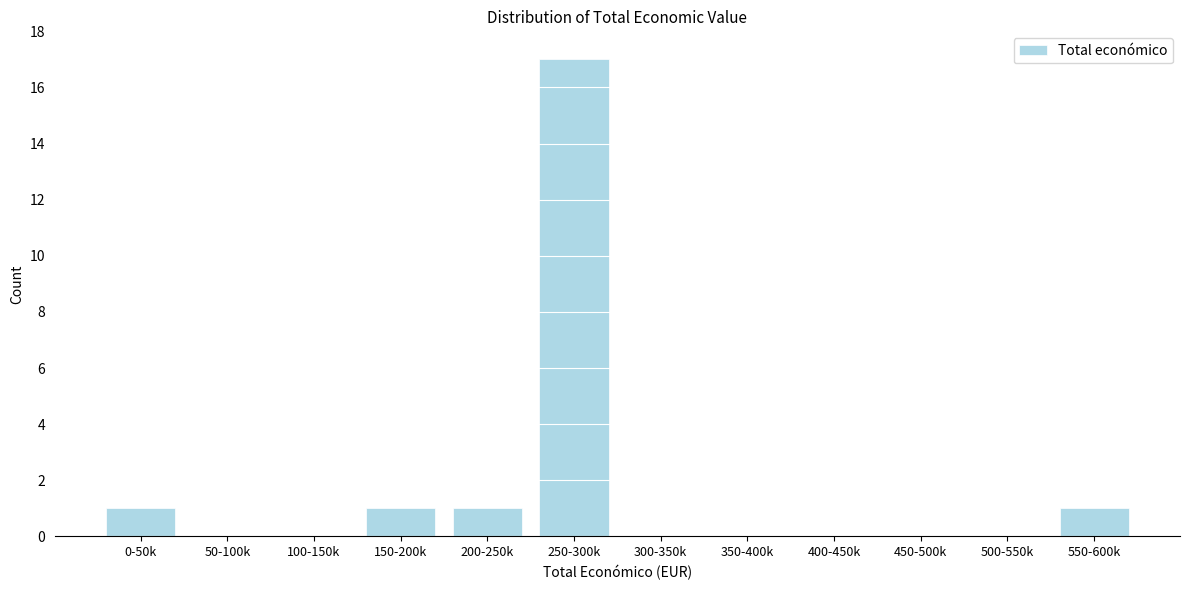

Reading right to left, list all the values displayed in this chart.

550-600k=1	500-550k=0	450-500k=0	400-450k=0	350-400k=0	300-350k=0	250-300k=17	200-250k=1	150-200k=1	100-150k=0	50-100k=0	0-50k=1